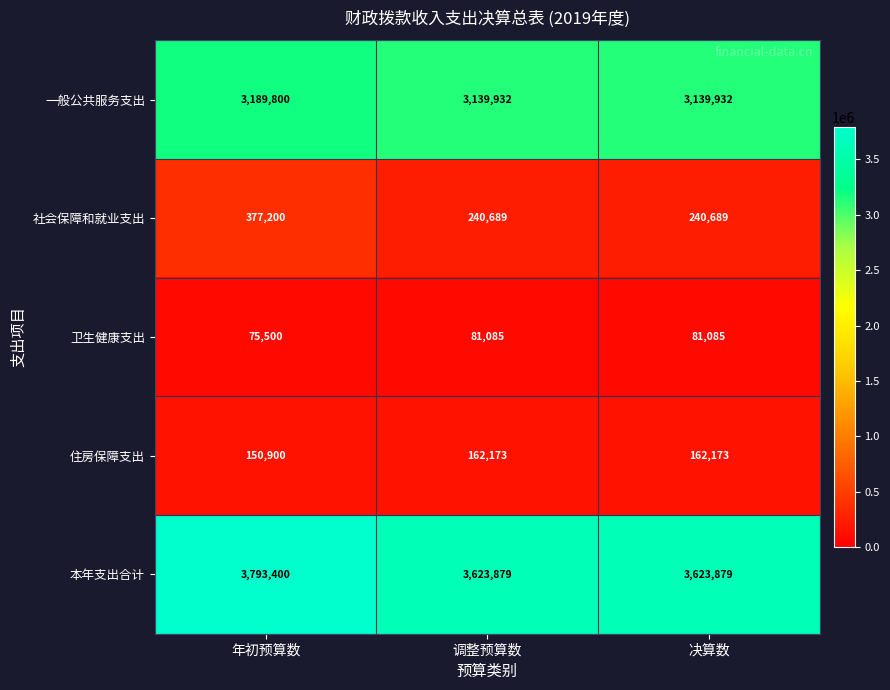

What is the difference between the highest and lowest values at 决算数?

3542794